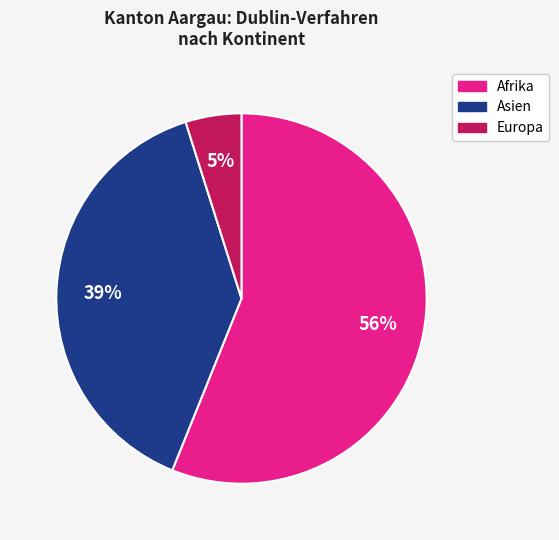

To the nearest percent, what is the average slice percentage?

33%